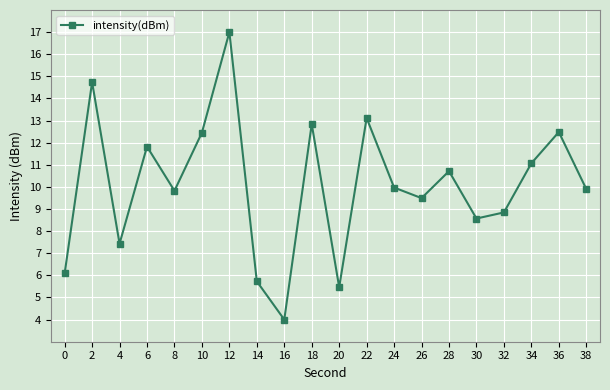

How many data points are above 9?

13